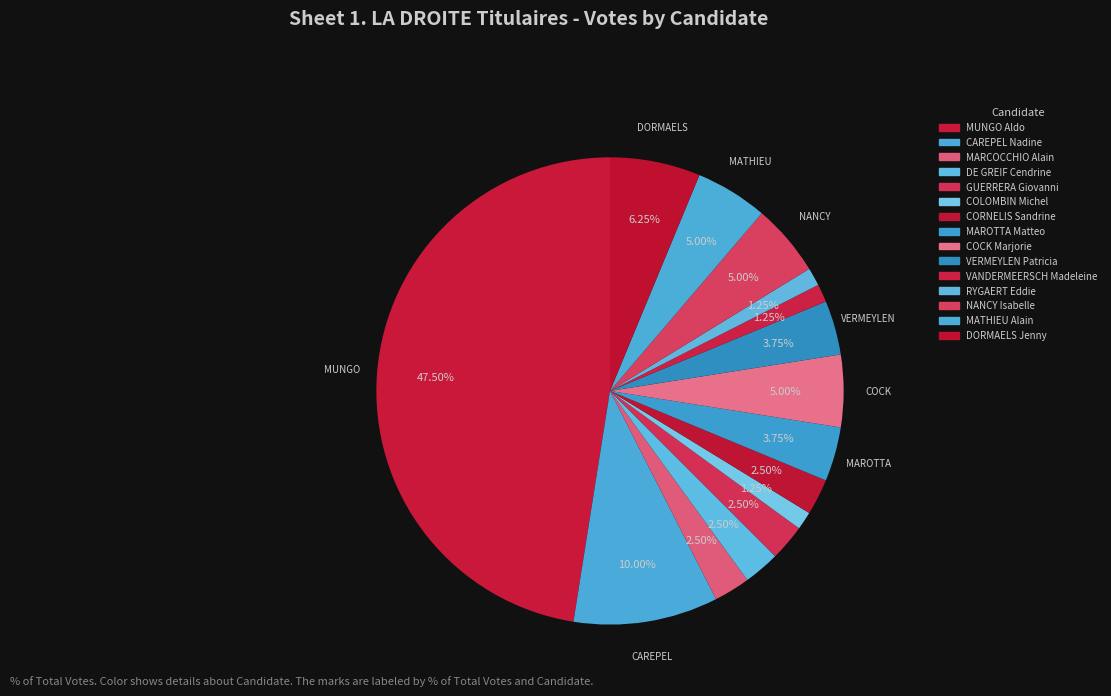

How many slices are in this pie chart?

15